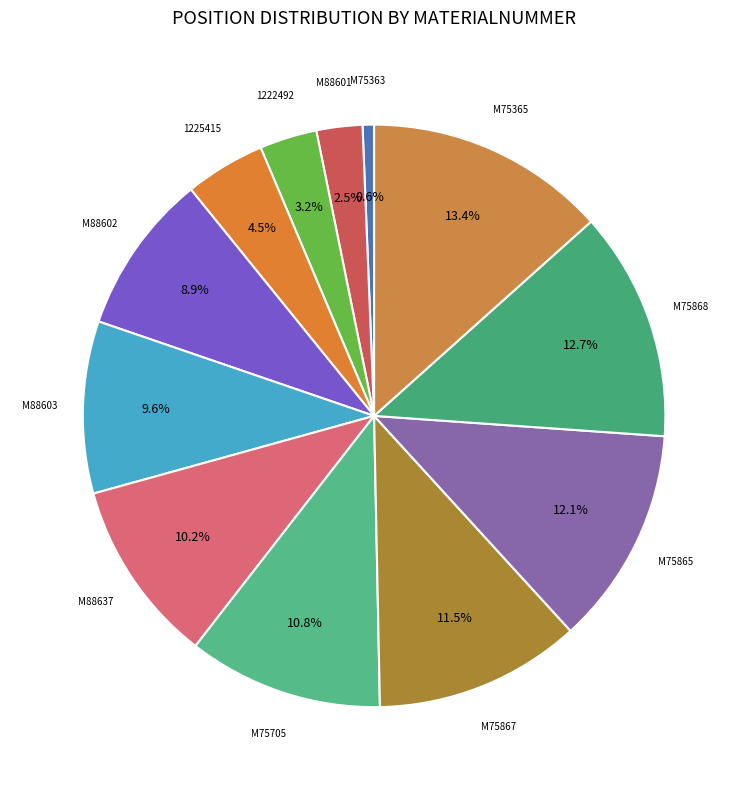

To the nearest percent, what is the difference between the largest and smallest slice percentages?

13%